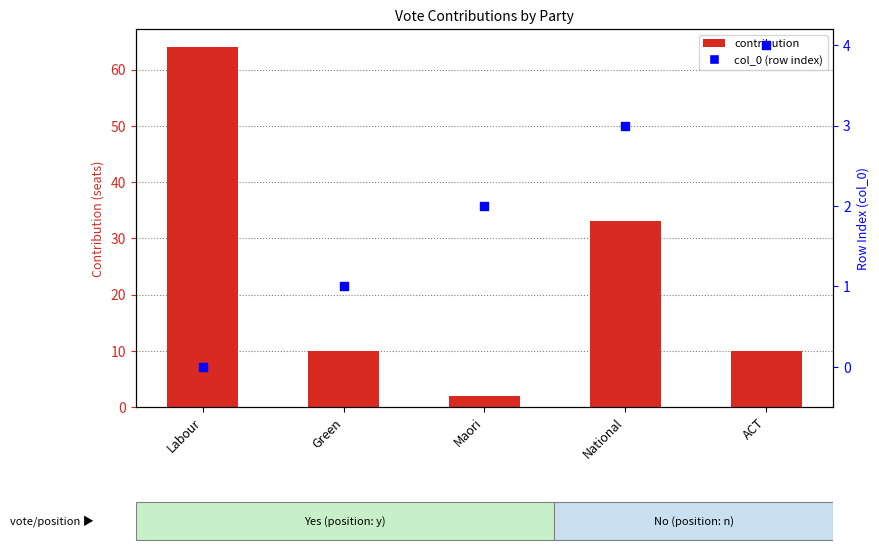

Which has a higher value, Maori or ACT?

ACT